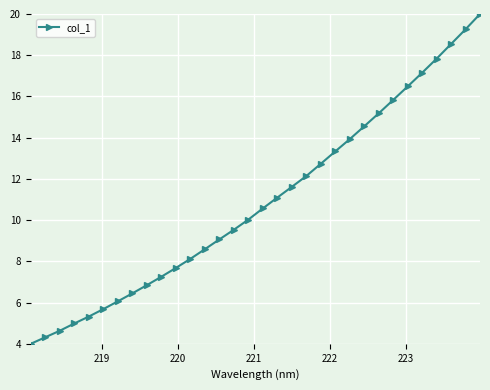

What is the sum of all values?

348.7